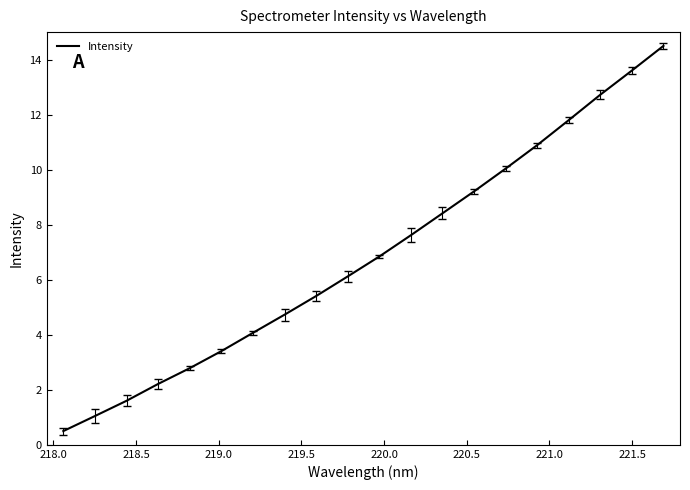

What is the minimum value shown in the chart?

0.5